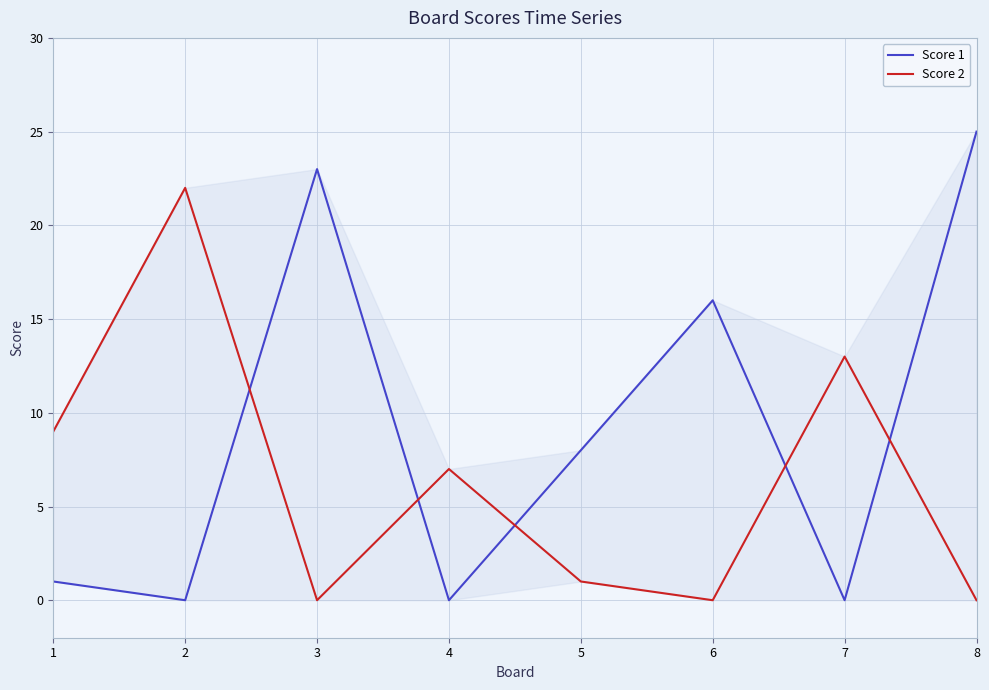

Where is the first local maximum for Score 1?

3